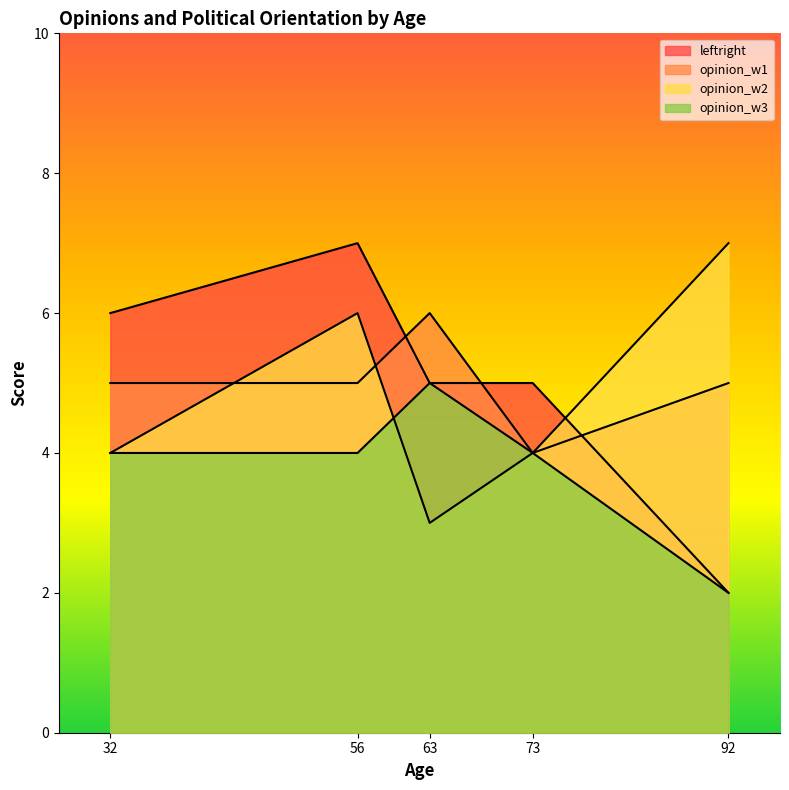

At which category does opinion_w2 reach its first local valley?

63